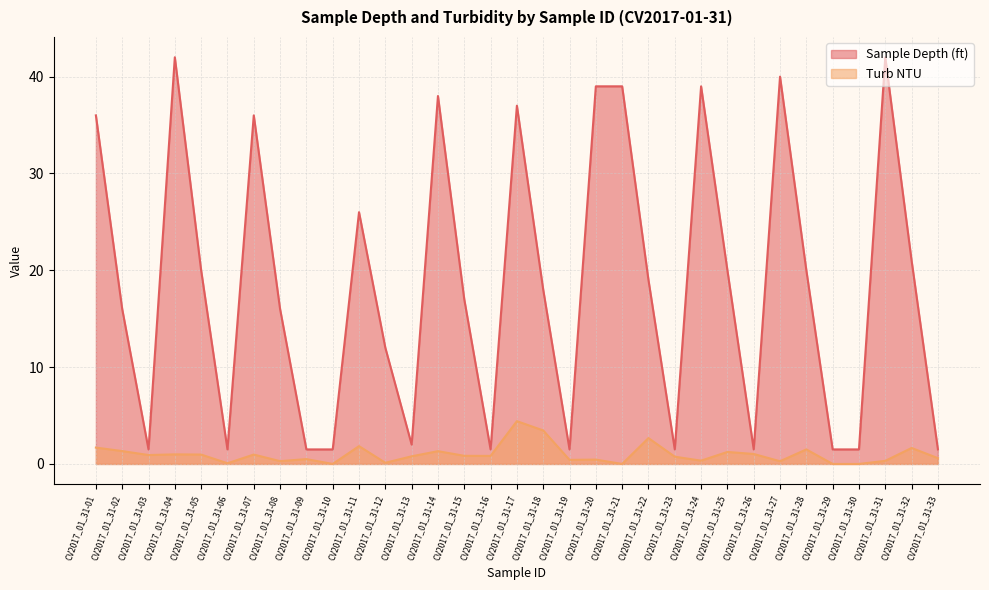

What is the maximum value for Turb NTU?

4.4